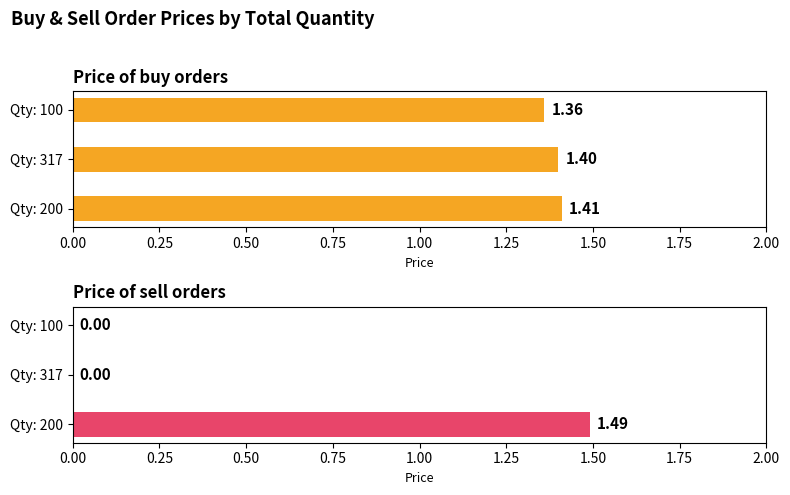

What are all the series names shown in the legend?

Price of buy orders, Price of sell orders